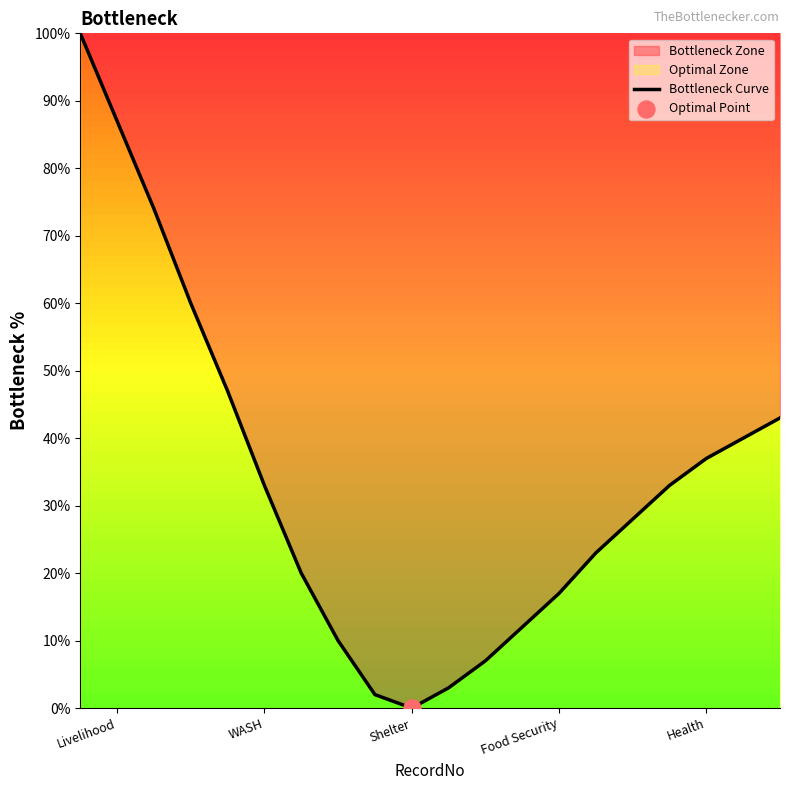

What is the change in value from Shelter to Food Security?

+17